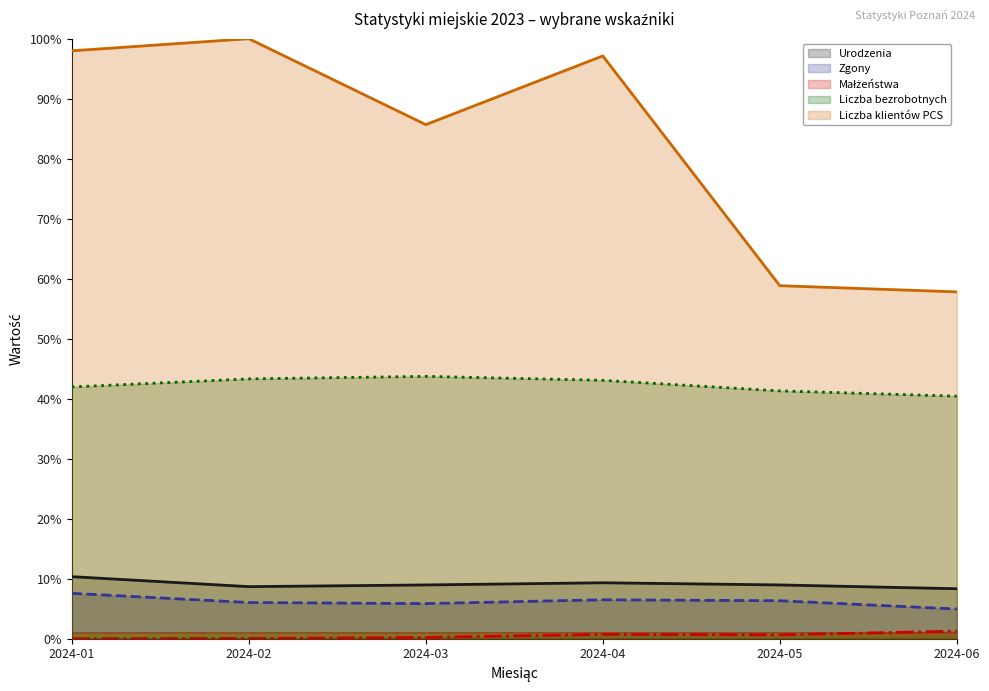

At which label does Liczba klientów PCS reach its minimum?

2024-06